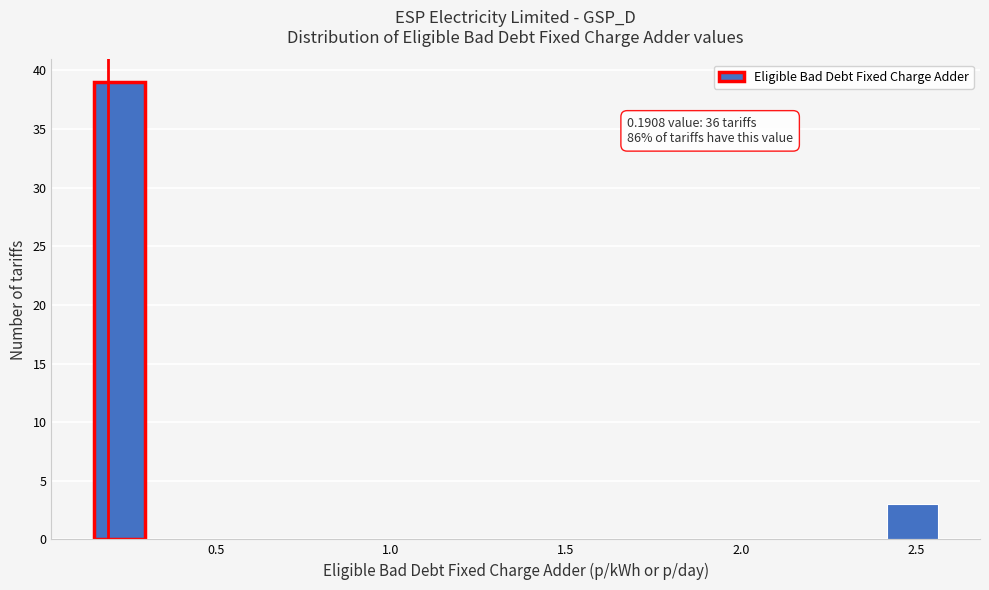

Around what value on the x-axis is the tallest bar? Give the approximate position of its centre, as read against the axis.

0.20